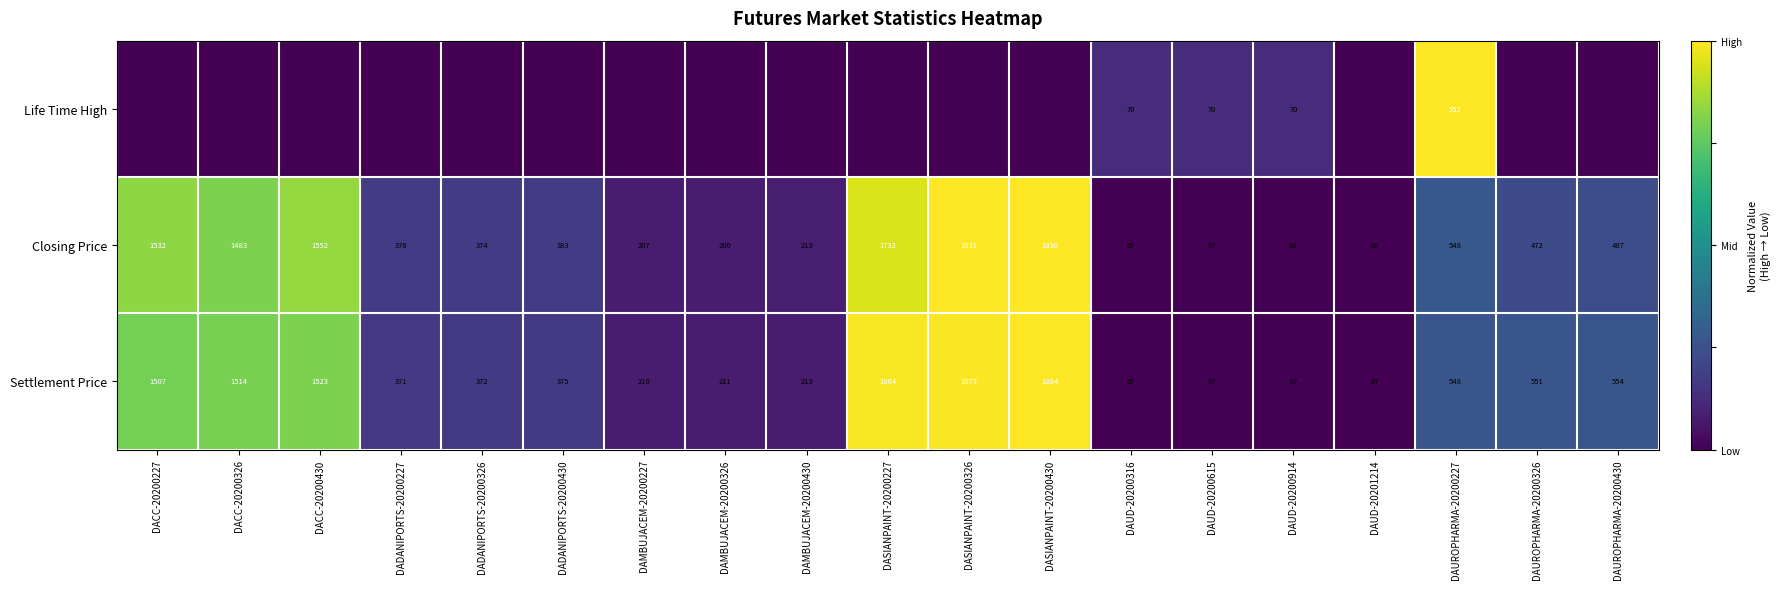

What is the spread (max minus min) of values at DAUD-20200615?

3